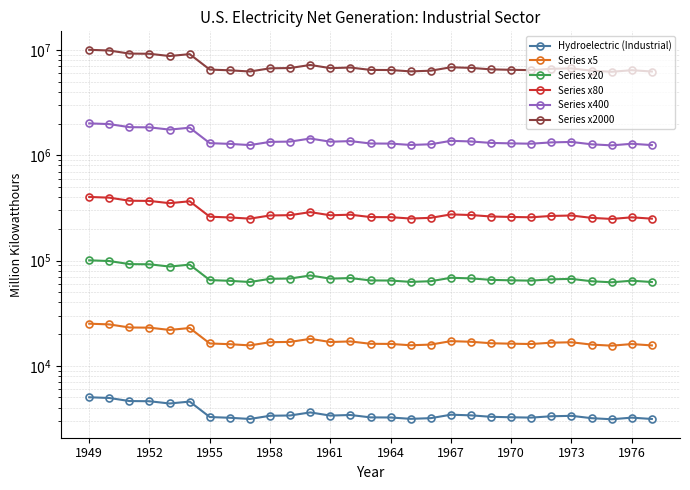

What is the difference between the highest and lowest values at 1967?

6857573.5